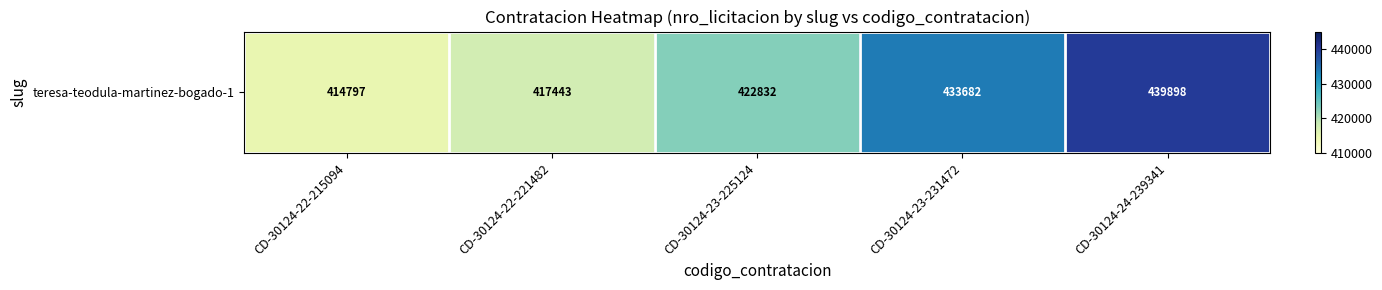

What is the sum of the values at CD-30124-24-239341 and CD-30124-22-215094?

854695